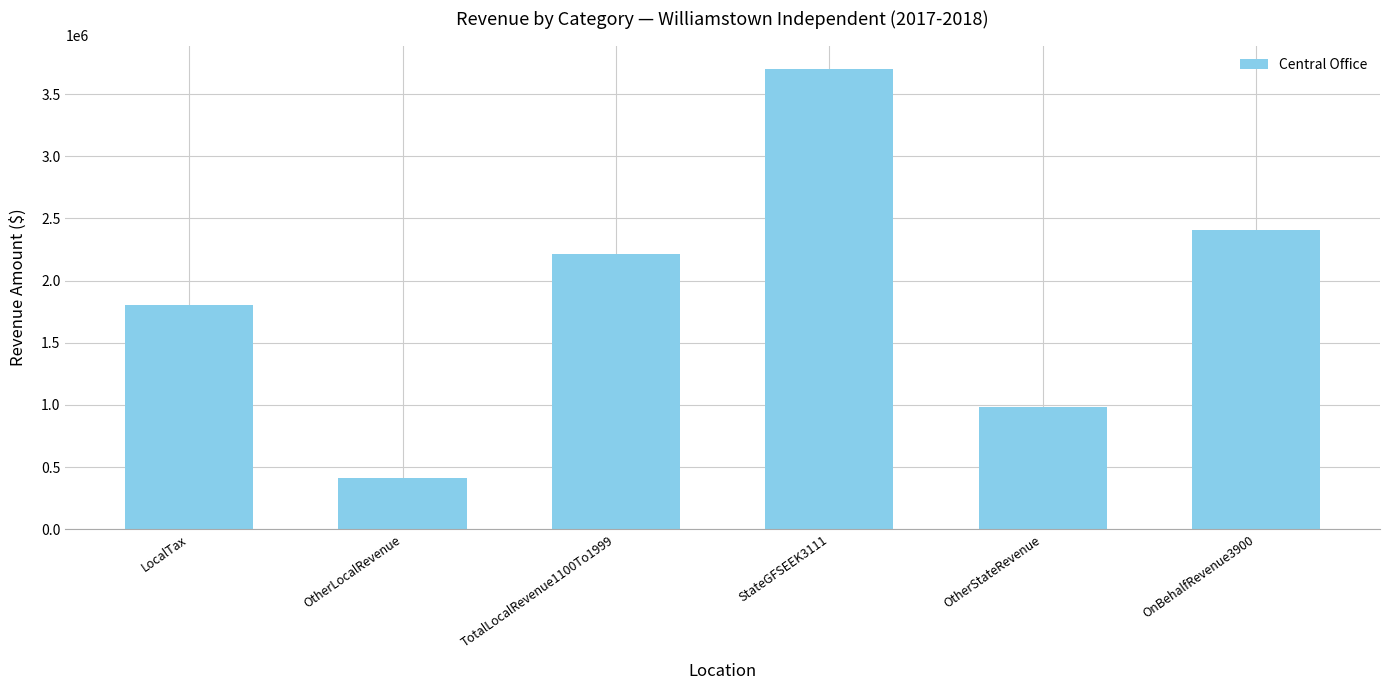

How many distinct data groups are displayed?

1